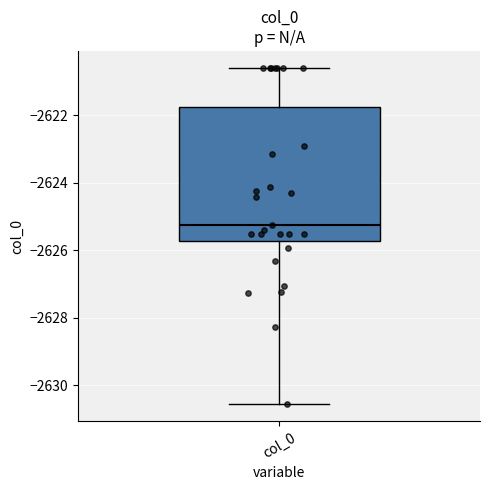

Read this box plot against the y-axis: the position of the median line, the range covered by the box, and the ends of both whiskers. The values are not printed on the chart, so give them approximately, as read against the axis.

median -2625.2, box -2625.8 to -2621.8, whiskers -2630.6 to -2620.6